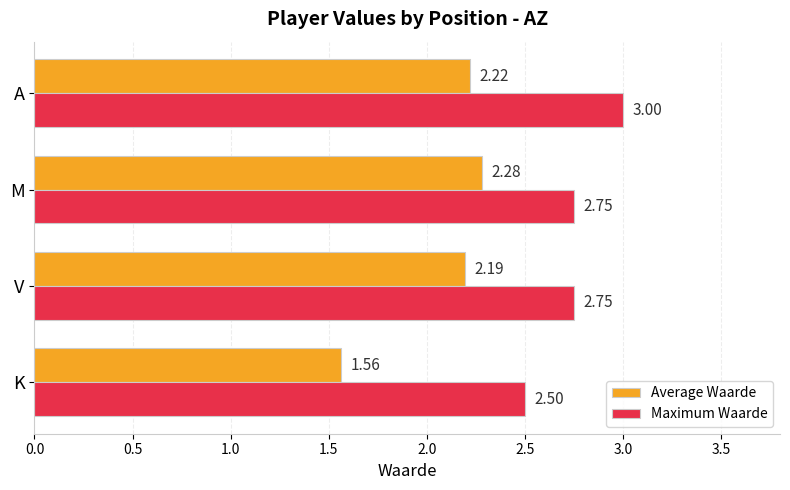

What are all the series names shown in the legend?

Average Waarde, Maximum Waarde